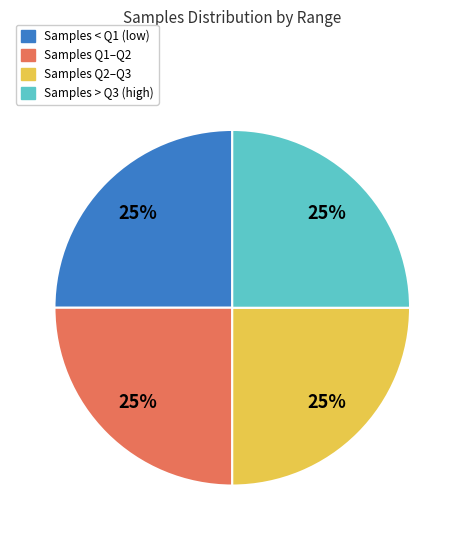

Is there a majority slice in this chart?

No